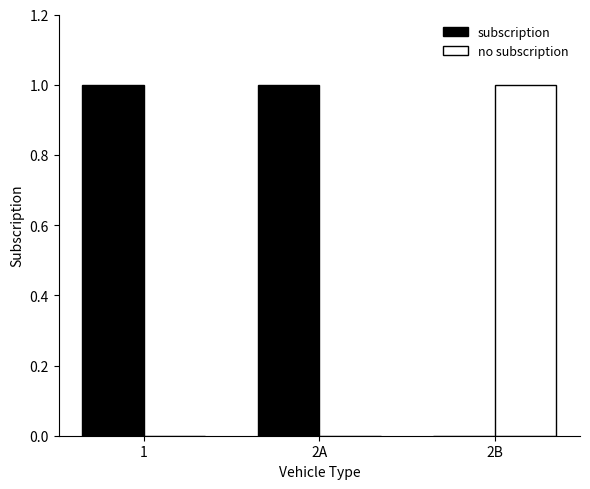

The value of no subscription at 2A is 0. True or false?

True